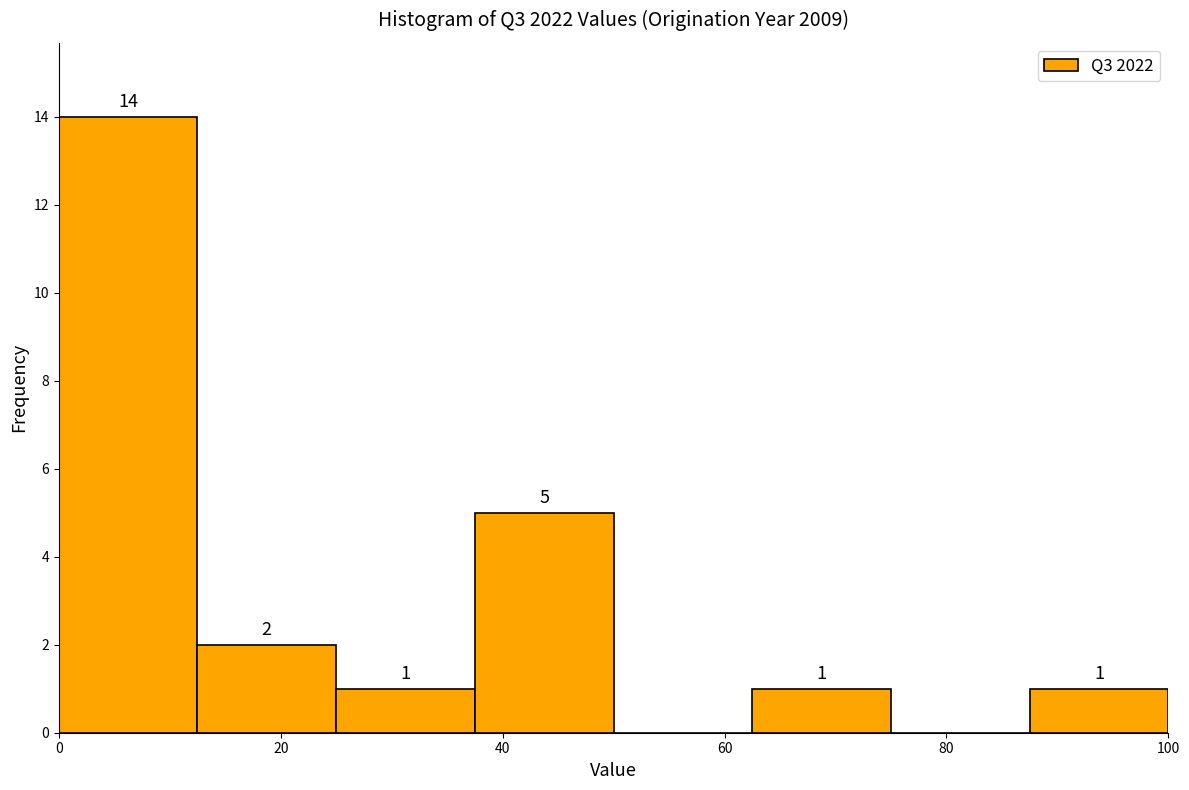

Which range on the x-axis has the tallest bar?

0.0 to 12.5